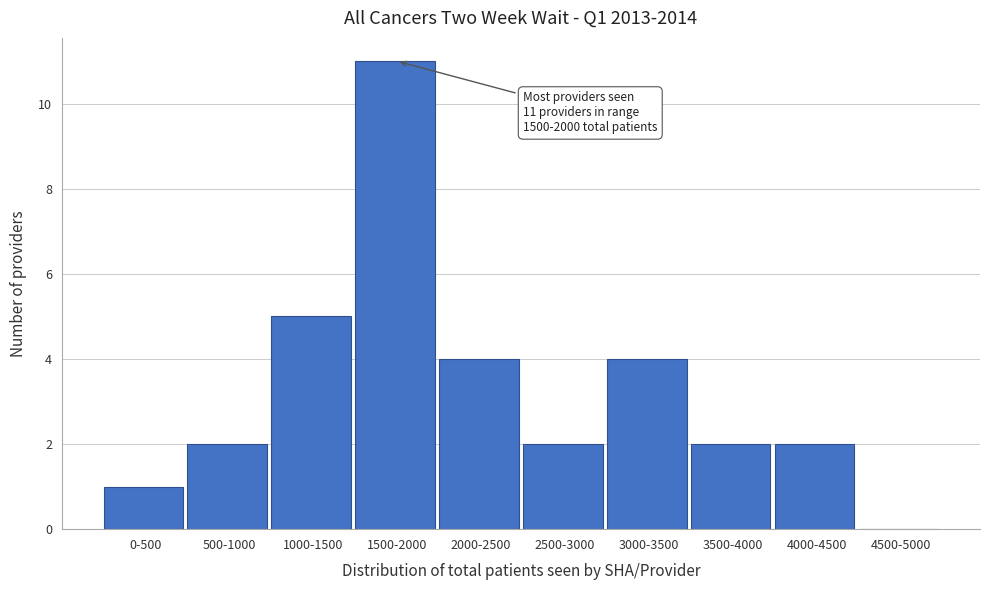

Reading left to right, what are all the values shown in this chart?

0-500=1	500-1000=2	1000-1500=5	1500-2000=11	2000-2500=4	2500-3000=2	3000-3500=4	3500-4000=2	4000-4500=2	4500-5000=0